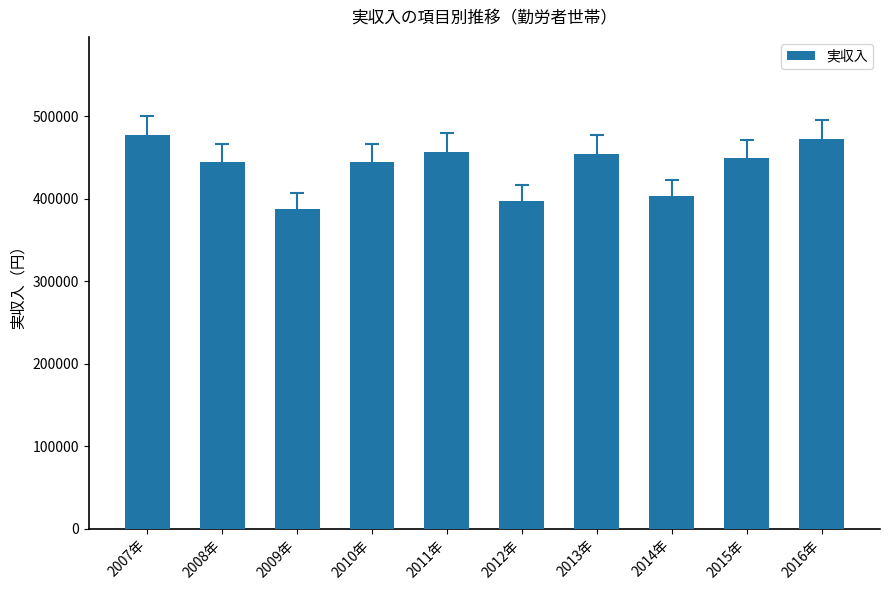

The value at 2015年 is 750700. True or false?

False